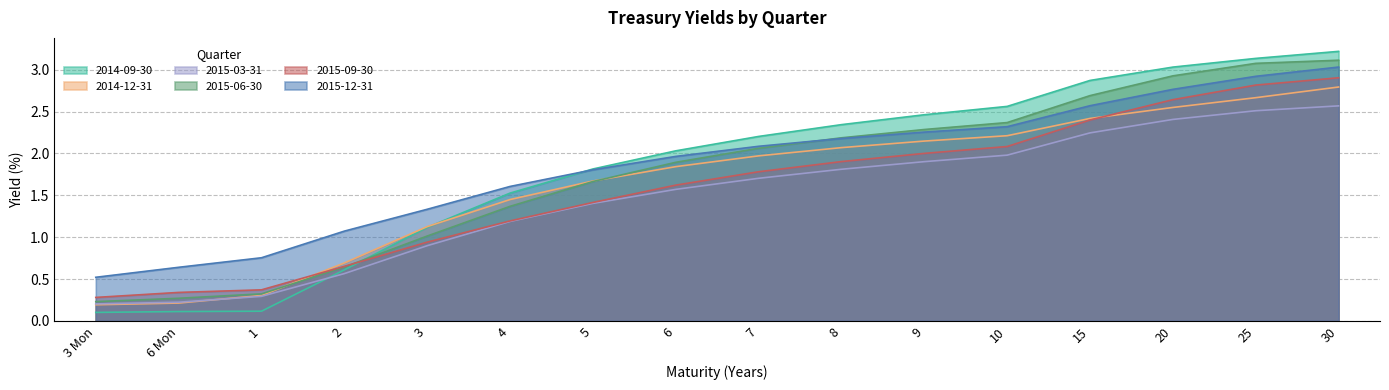

Which has a higher value, 6 Mon or 15?

15